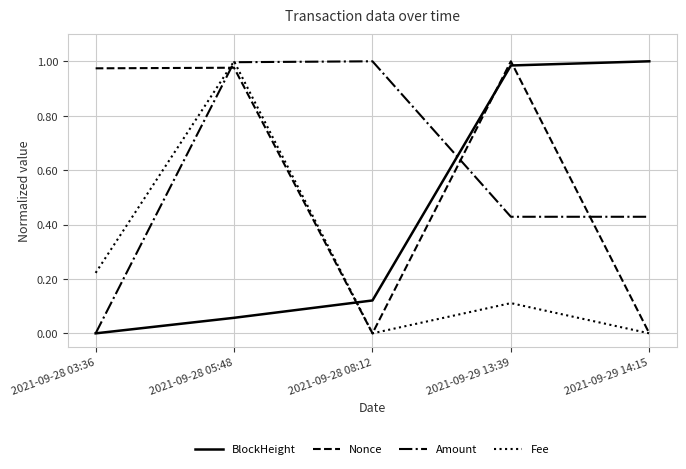

Between 2021-09-28 05:48 and 2021-09-28 08:12, which series saw the biggest shift?

Fee